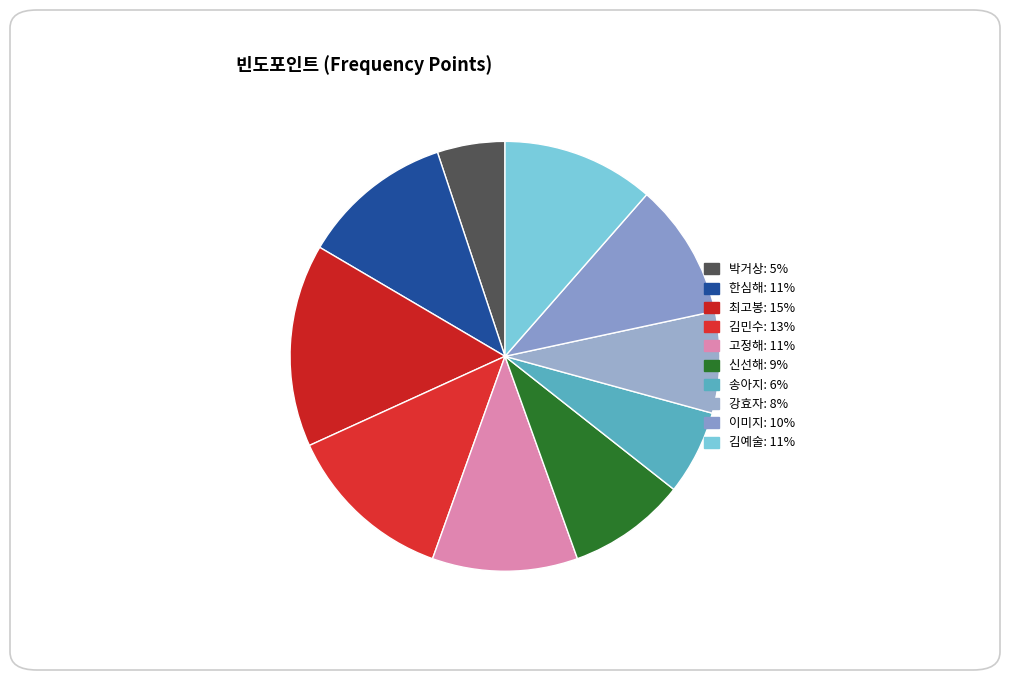

How many slices are in this pie chart?

10